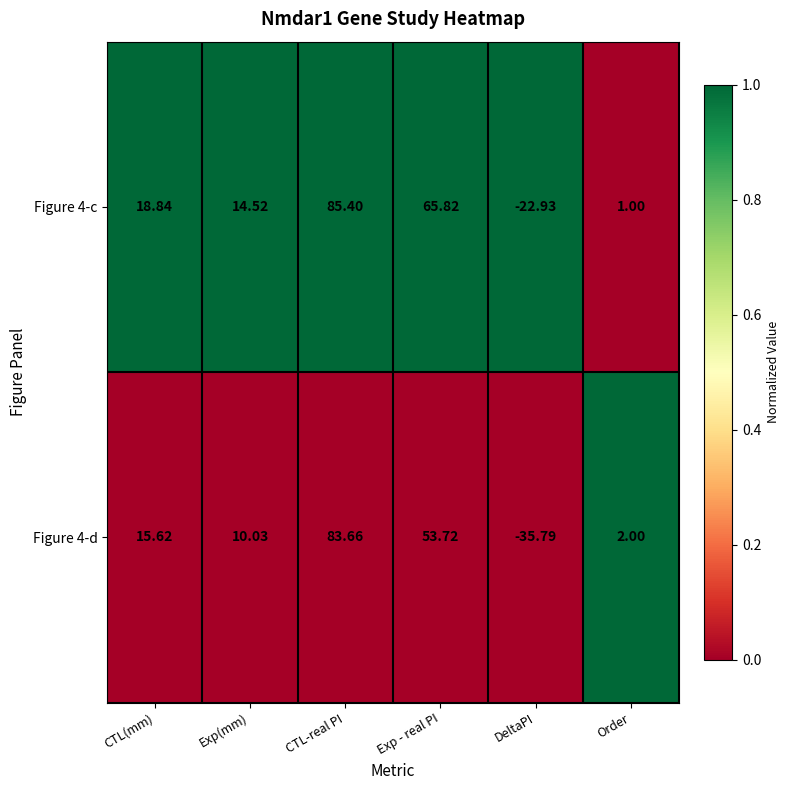

Where is Figure 4-d nearest to the value 23?

CTL(mm)